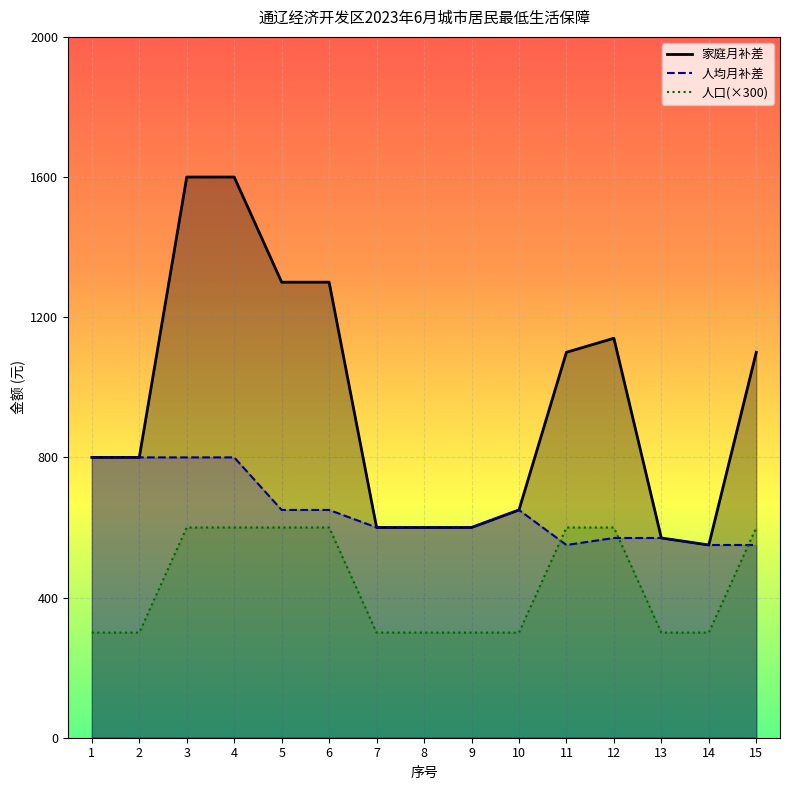

The value of 人均月补差 at 4 is 549. True or false?

False